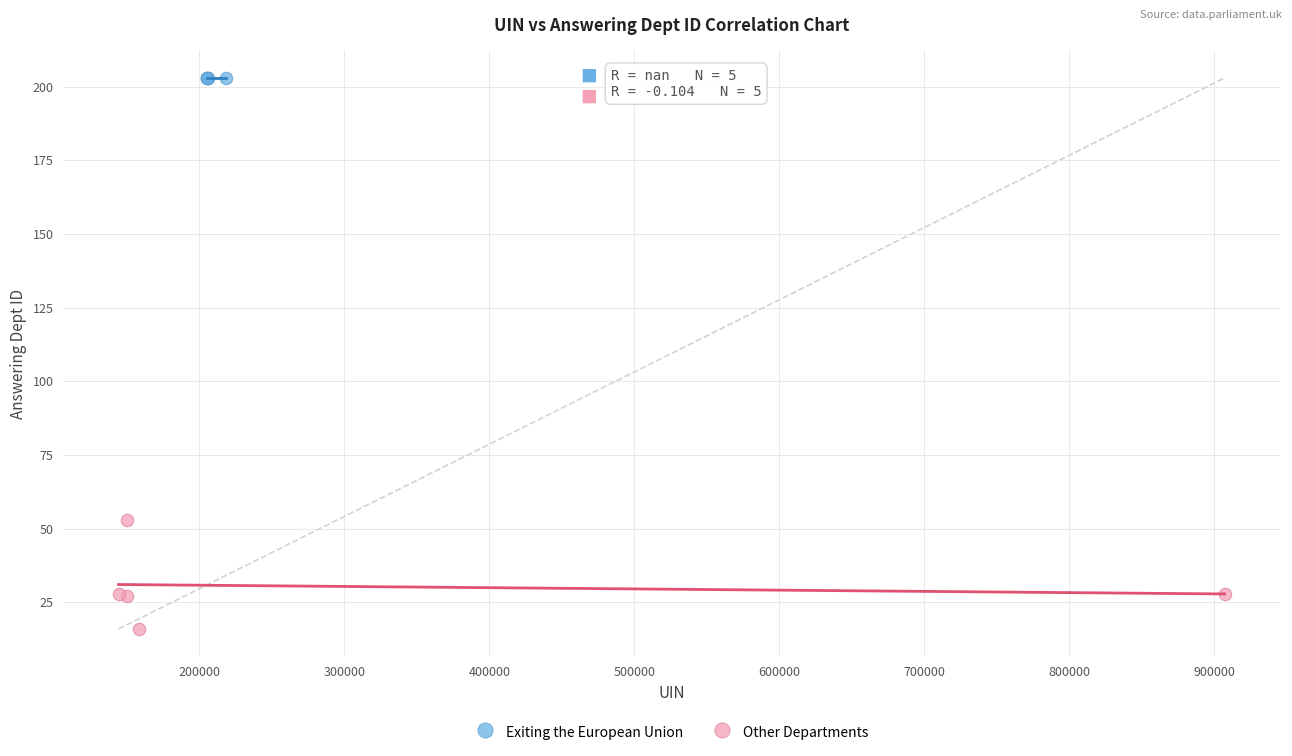

What are all the series names shown in the legend?

Exiting the European Union, Other Departments